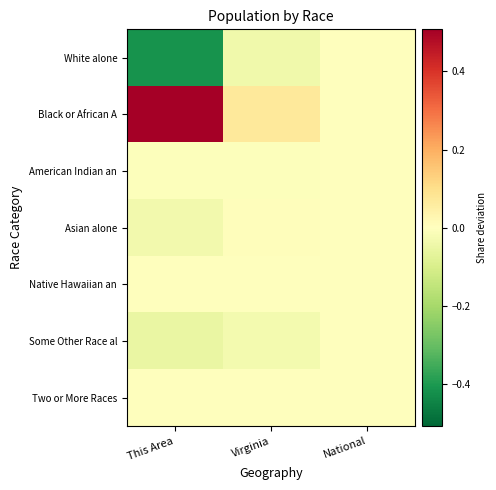

Which series changed the most between This Area and National?

Black or African A